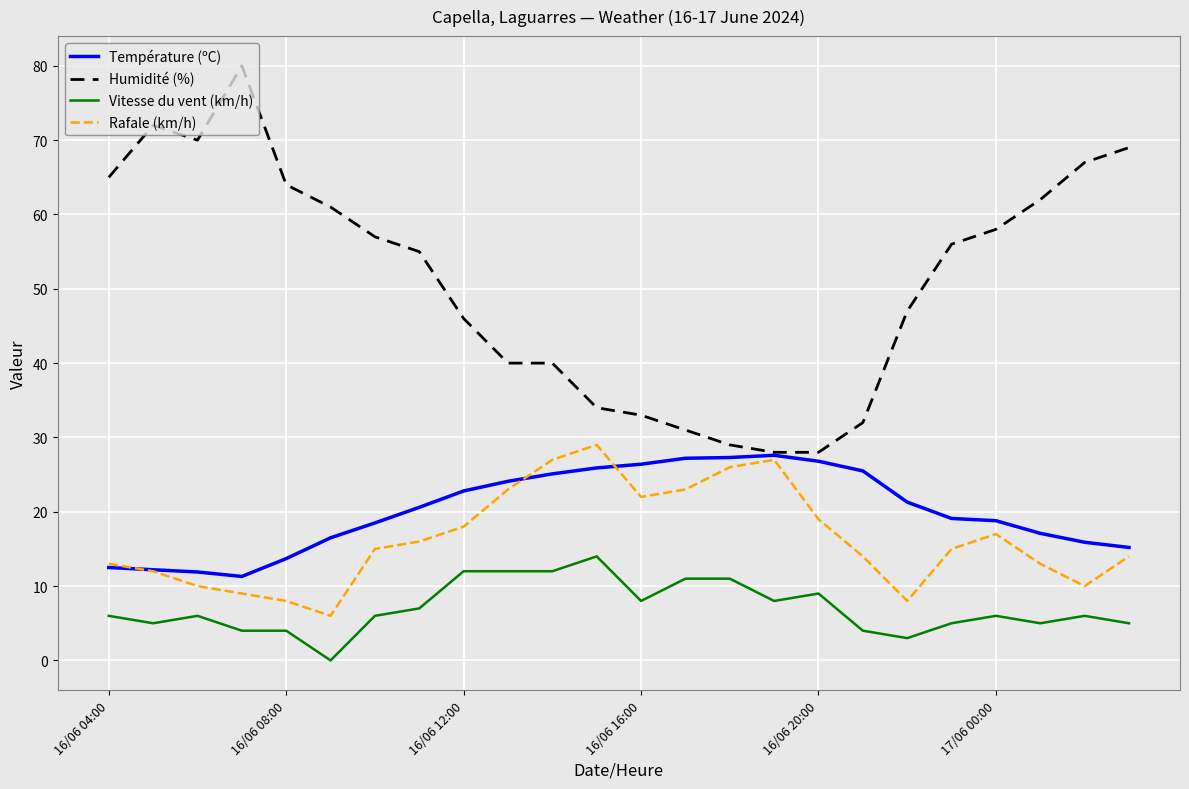

Does the chart have visible grid lines?

Yes